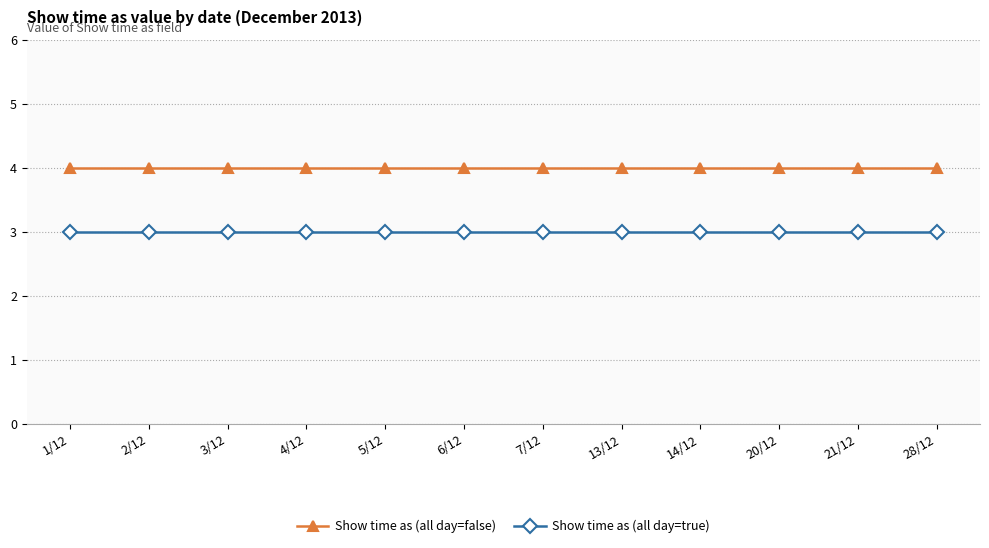

What are all the series names shown in the legend?

Show time as (all day=false), Show time as (all day=true)